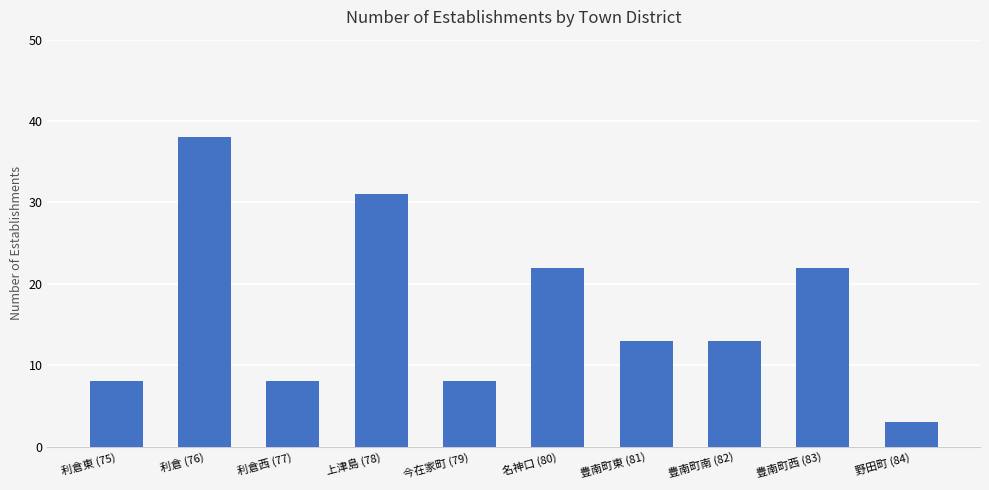

How many categories are shown in the chart?

10